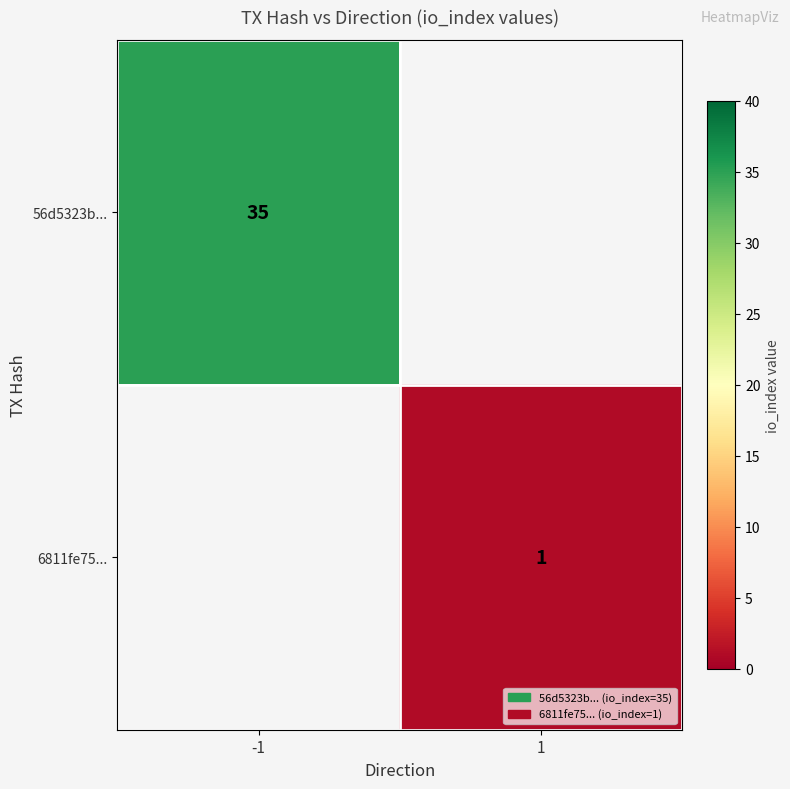

How many categories are shown in the chart?

2